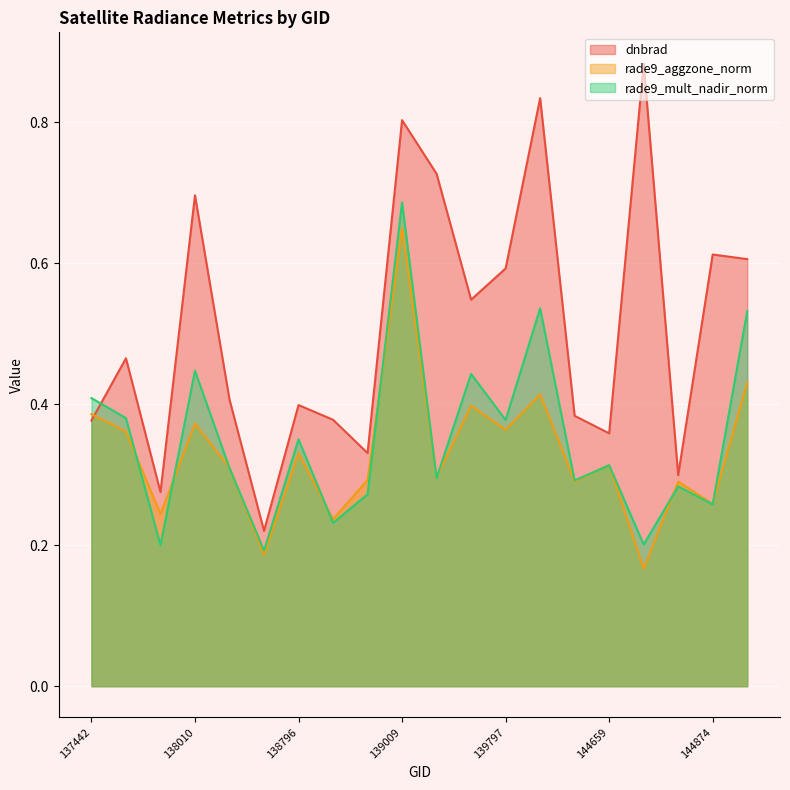

At which category is the sum across all series the highest?

139009